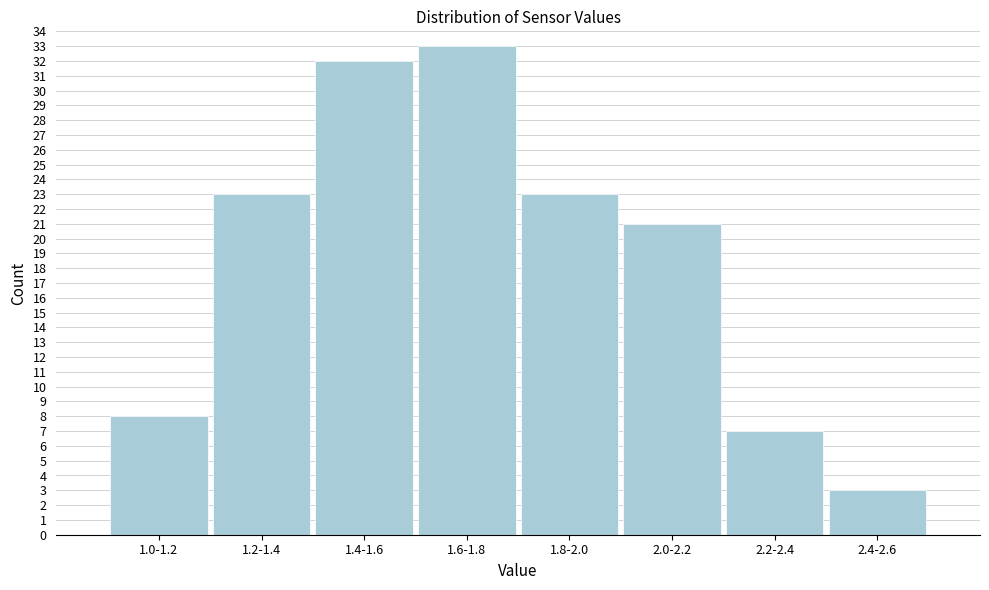

Reading right to left, extract all data points from this chart.

2.4-2.6=3	2.2-2.4=7	2.0-2.2=21	1.8-2.0=23	1.6-1.8=33	1.4-1.6=32	1.2-1.4=23	1.0-1.2=8